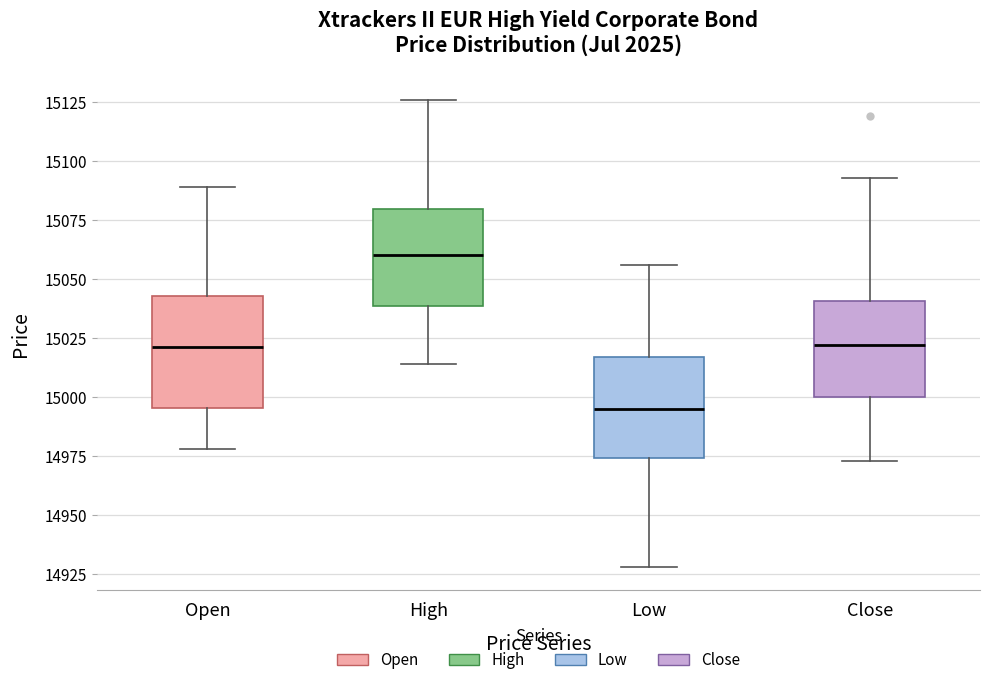

Reading left to right, read every box against the y-axis: the position of its median line, the range the box covers, and the ends of its whiskers. The values are not printed on the chart, so give them approximately, as read against the axis.

Open: median 15020, box 14995 to 15045, whiskers 14980 to 15090
High: median 15060, box 15040 to 15080, whiskers 15015 to 15125
Low: median 14995, box 14975 to 15015, whiskers 14930 to 15055
Close: median 15020, box 15000 to 15040, whiskers 14975 to 15095